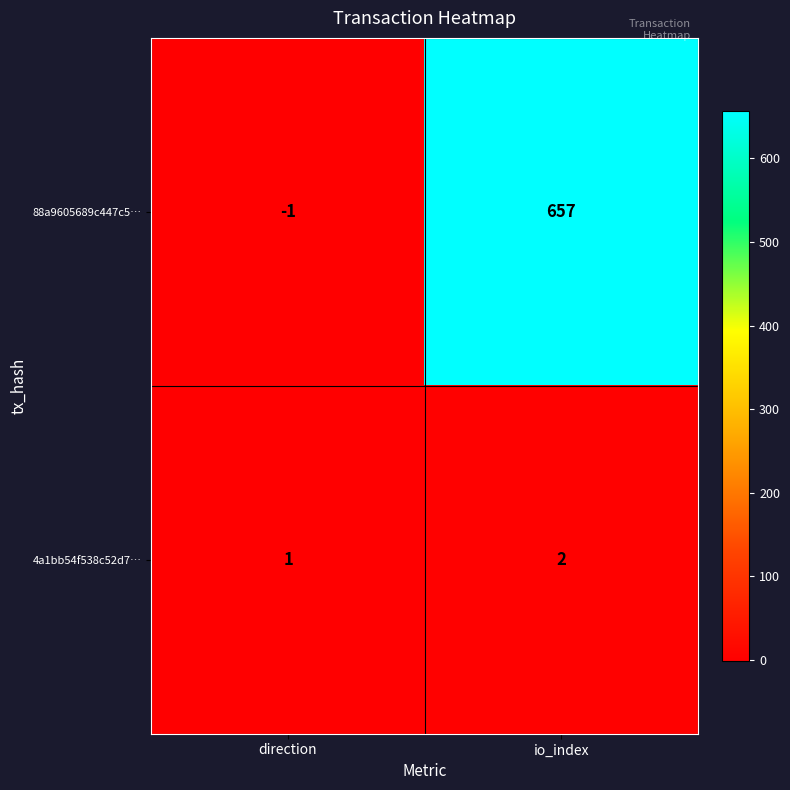

How many values in the 88a9605689c447c5… series are below 657?

1